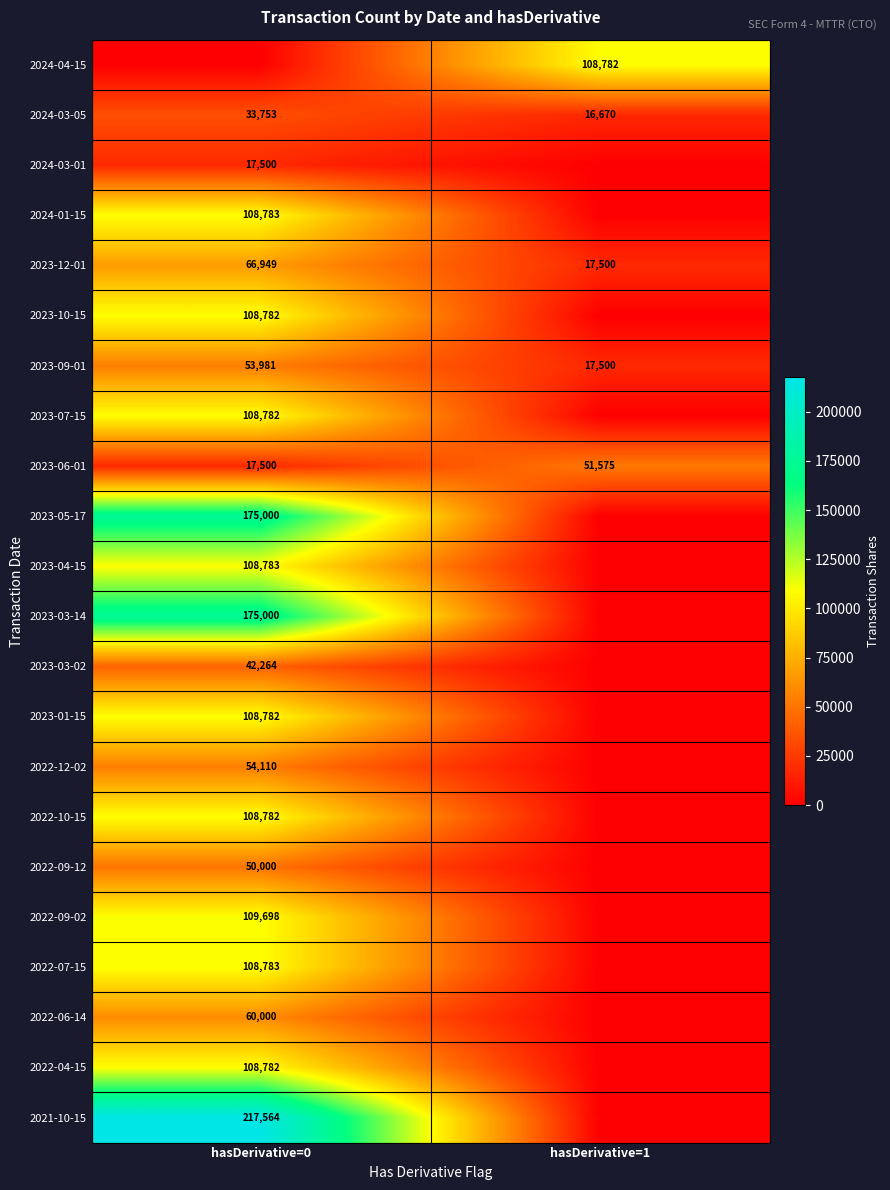

What is the difference between the highest and lowest values at hasDerivative=0?

217564